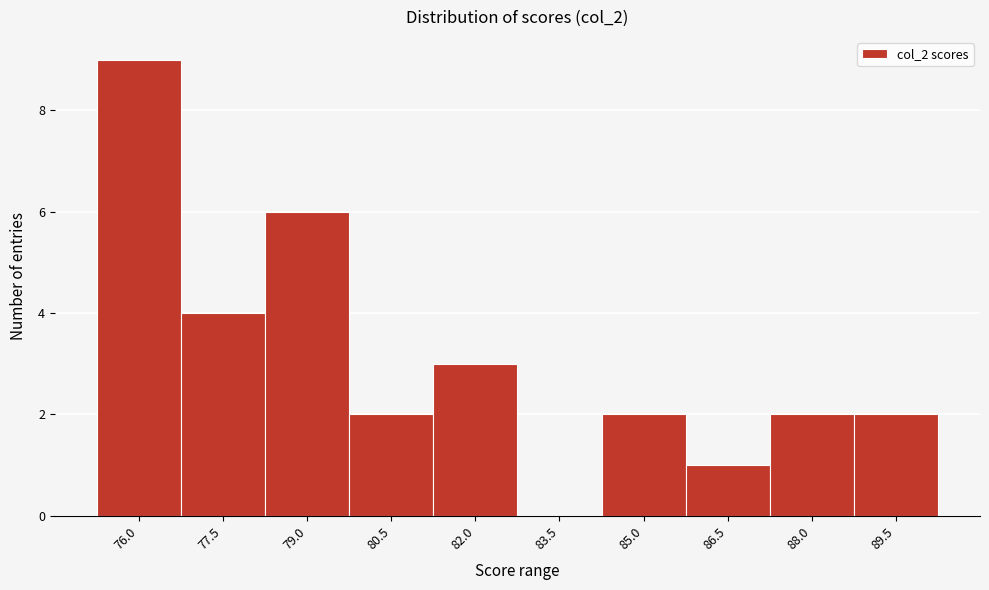

Reading left to right, list all the values displayed in this chart.

76.0=9	77.5=4	79.0=6	80.5=2	82.0=3	83.5=0	85.0=2	86.5=1	88.0=2	89.5=2